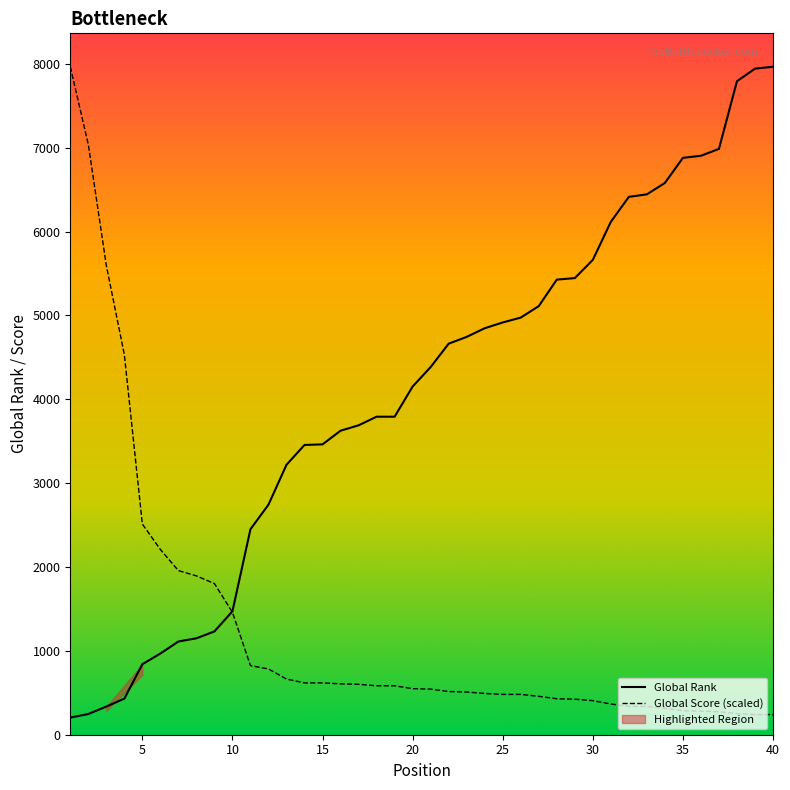

What is the spread (max minus min) of values at 40?

7726.6